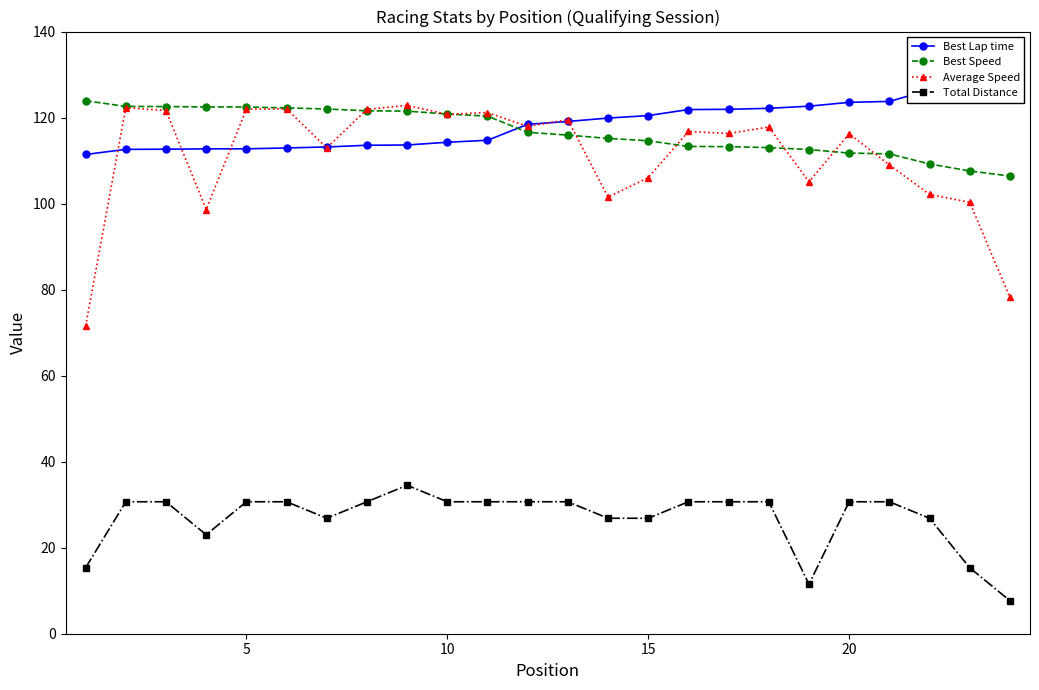

Does the chart have visible grid lines?

No